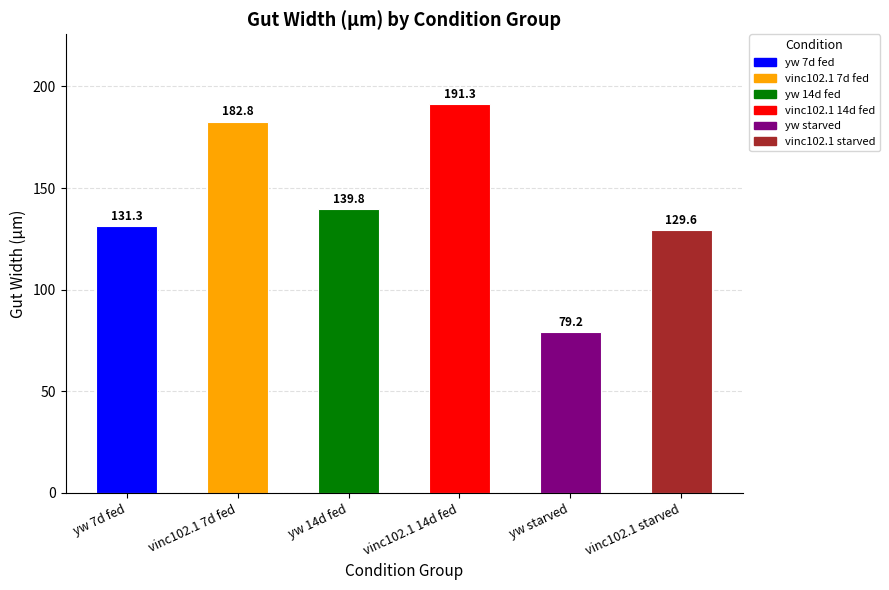

Where does the data first go above 139?

vinc102.1 7d fed